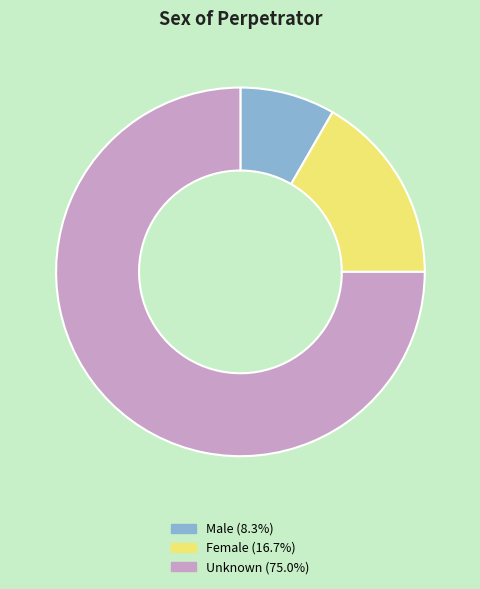

Which has a higher value, Unknown or Male?

Unknown